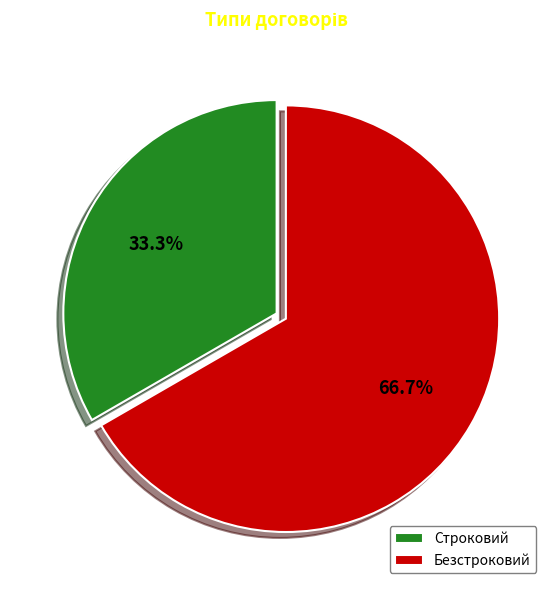

To the nearest percent, what is the average slice percentage?

50%